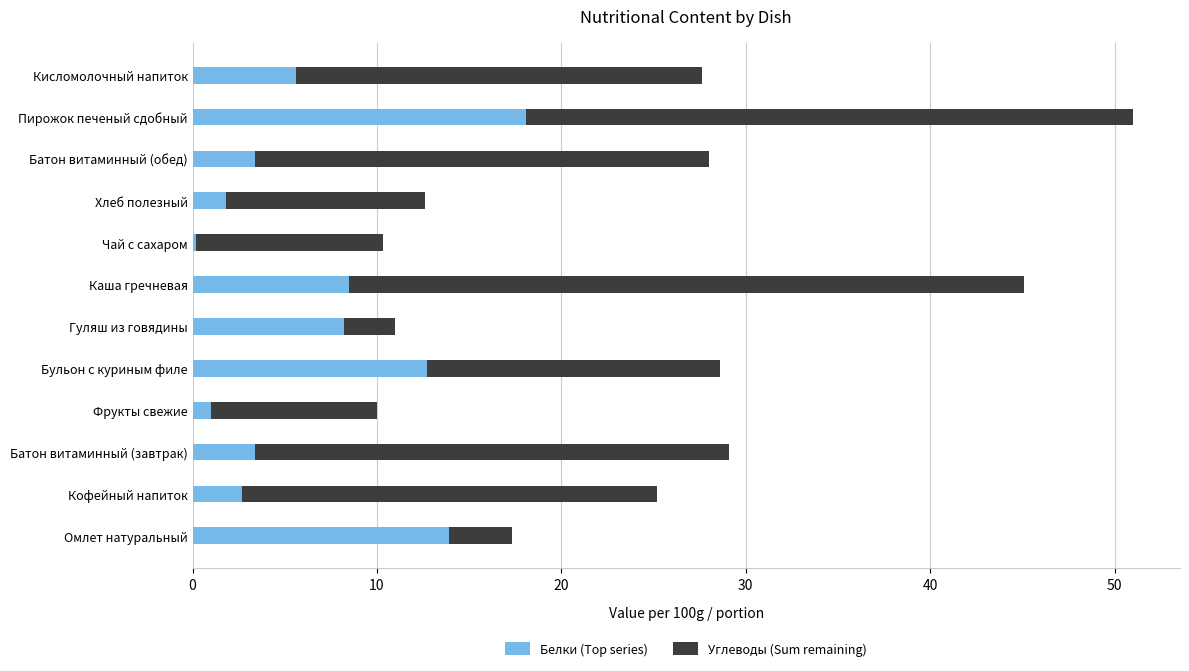

The value of Белки (Top series) at Батон витаминный (обед) is 3.4. True or false?

True